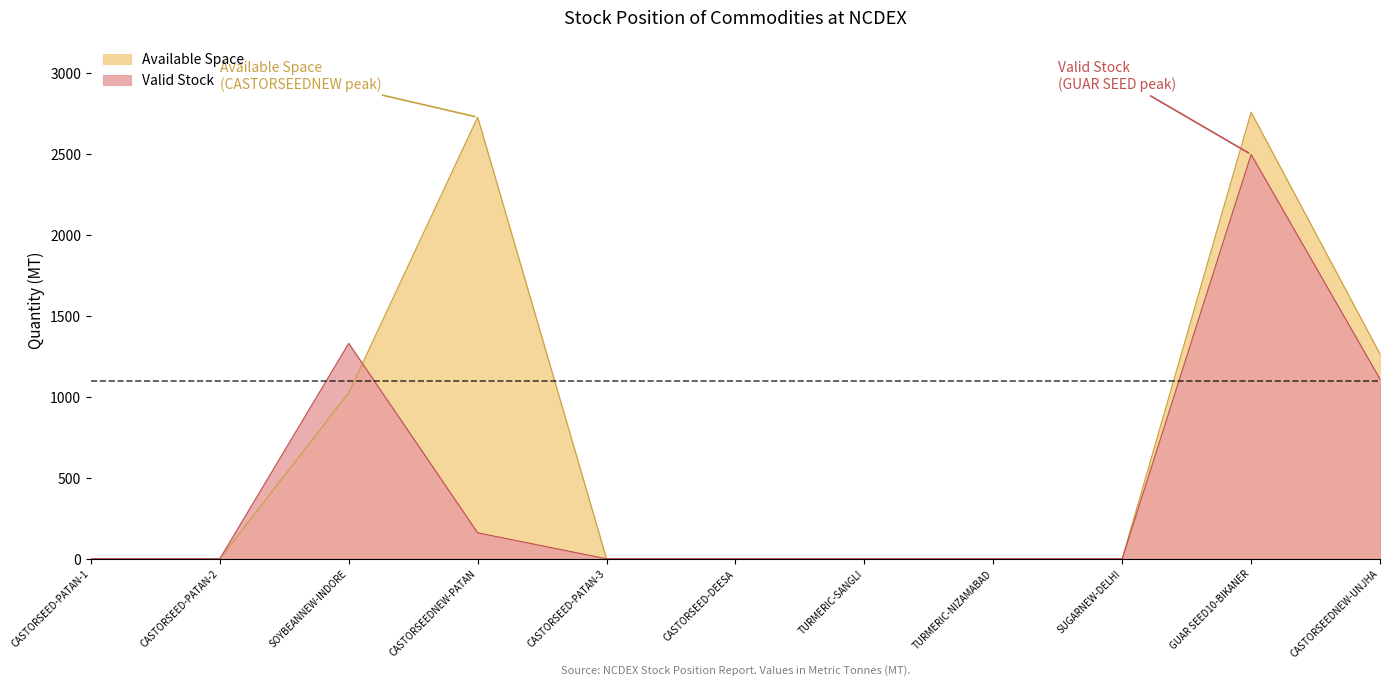

Reading right to left, extract all data points from this chart.

Valid Stock: CASTORSEEDNEW-UNJHA=1109.0	GUAR SEED10-BIKANER=2494.9	SUGARNEW-DELHI=0.0	TURMERIC-NIZAMABAD=0.0	TURMERIC-SANGLI=0.0	CASTORSEED-DEESA=0.0	CASTORSEED-PATAN-3=0.0	CASTORSEEDNEW-PATAN=160.3	SOYBEANNEW-INDORE=1329.2	CASTORSEED-PATAN-2=0.0	CASTORSEED-PATAN-1=0.0
Available Space: CASTORSEEDNEW-UNJHA=1263.0	GUAR SEED10-BIKANER=2755.2	SUGARNEW-DELHI=0.0	TURMERIC-NIZAMABAD=0.0	TURMERIC-SANGLI=0.0	CASTORSEED-DEESA=0.0	CASTORSEED-PATAN-3=0.0	CASTORSEEDNEW-PATAN=2724.7	SOYBEANNEW-INDORE=1024.7	CASTORSEED-PATAN-2=0.0	CASTORSEED-PATAN-1=0.0